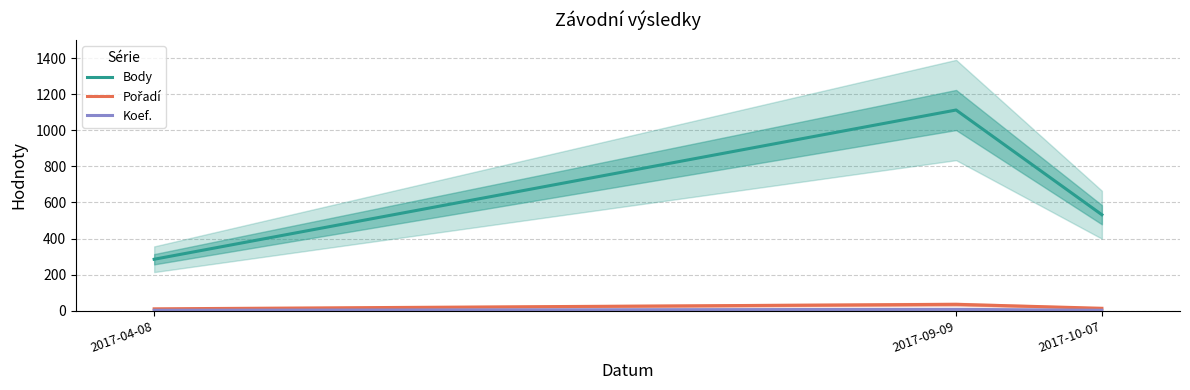

Reading left to right, transcribe all the data shown in this chart.

Body: 2017-04-08=285	2017-09-09=1113	2017-10-07=532
Pořadí: 2017-04-08=10	2017-09-09=35	2017-10-07=13
Koef.: 2017-04-08=2	2017-09-09=7	2017-10-07=2